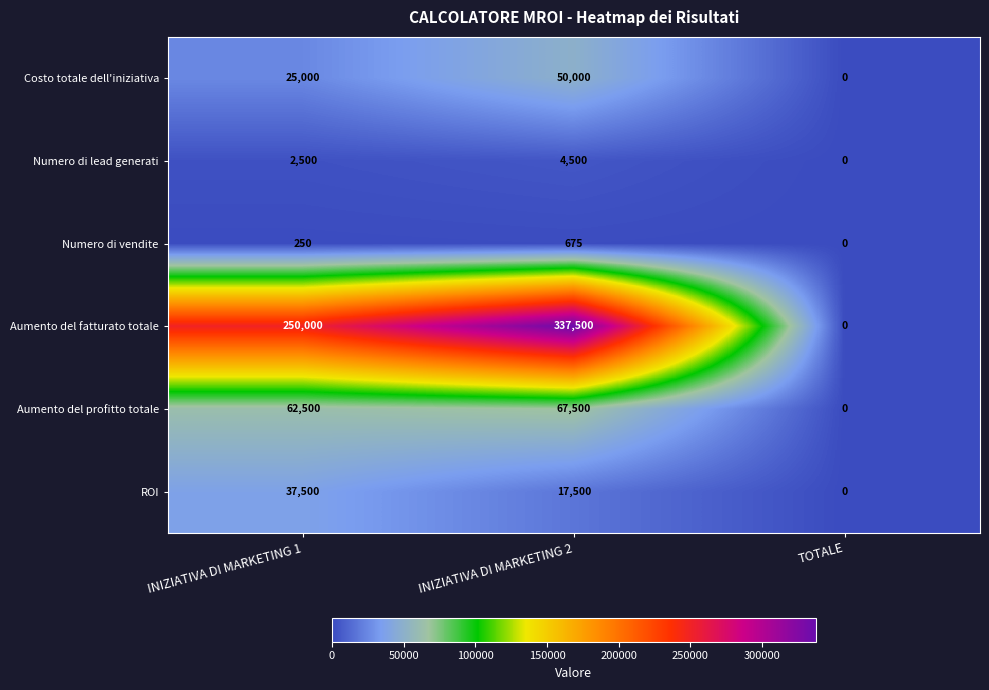

What is the sum of the ROI values at TOTALE and INIZIATIVA DI MARKETING 2?

17500